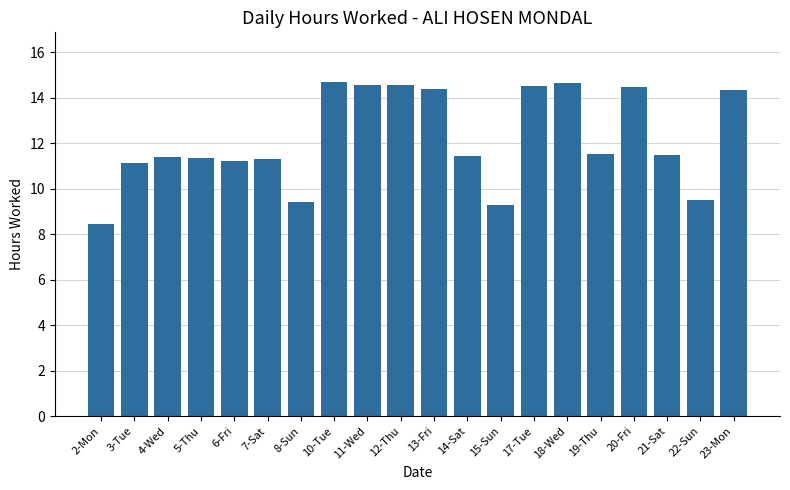

Between 20-Fri and 14-Sat, which is larger?

20-Fri